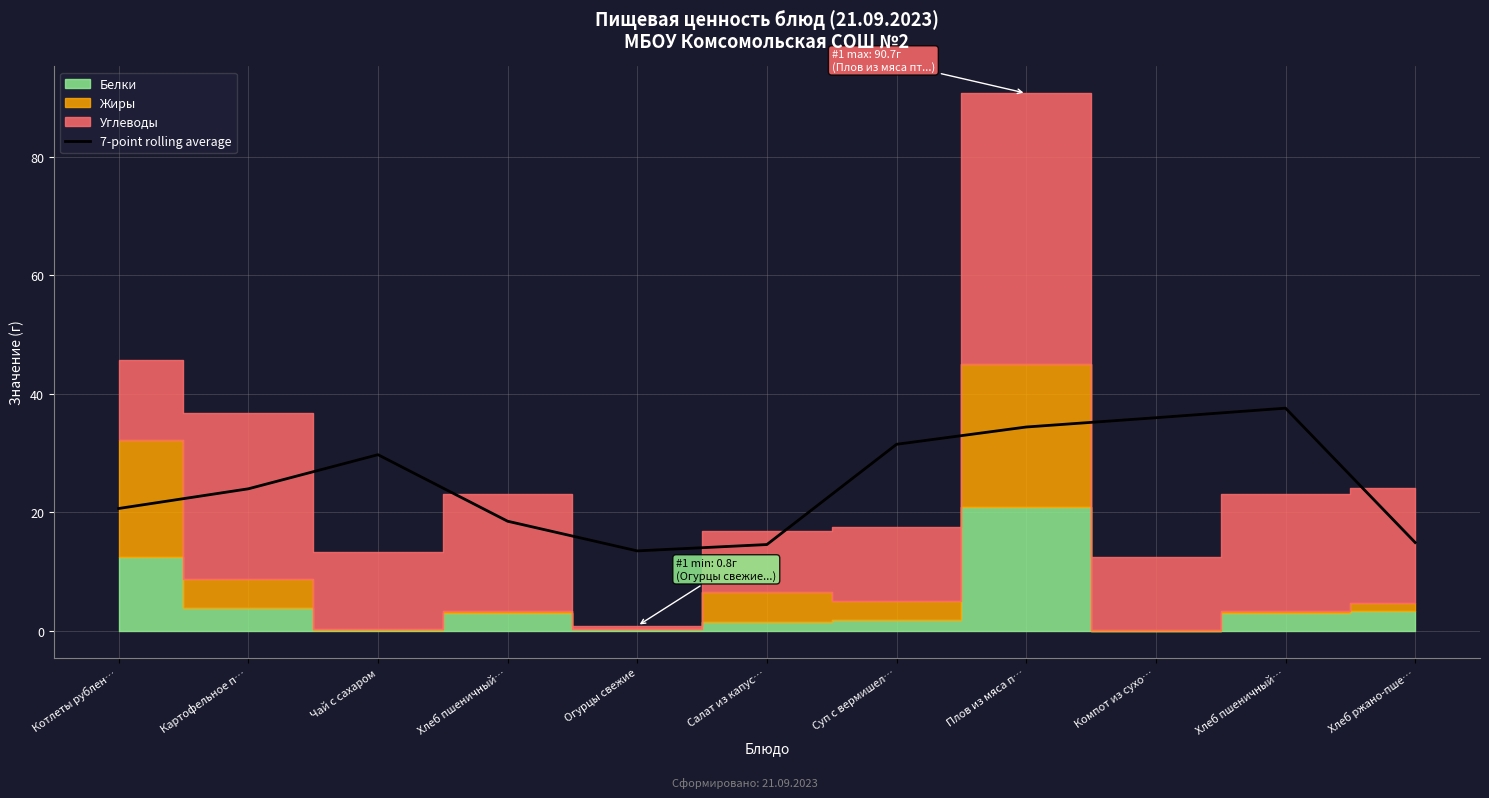

What is the value of the 6th point from the left?

14.6